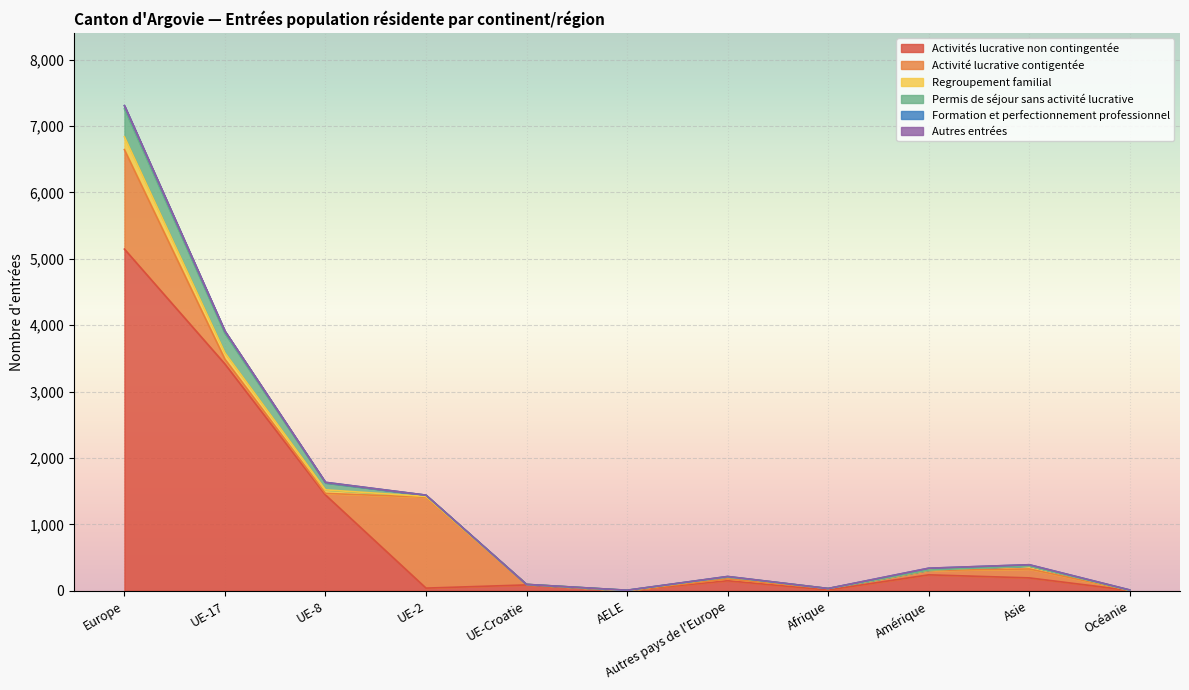

The Activité lucrative contigentée series shows 110 at UE-17. True or false?

False